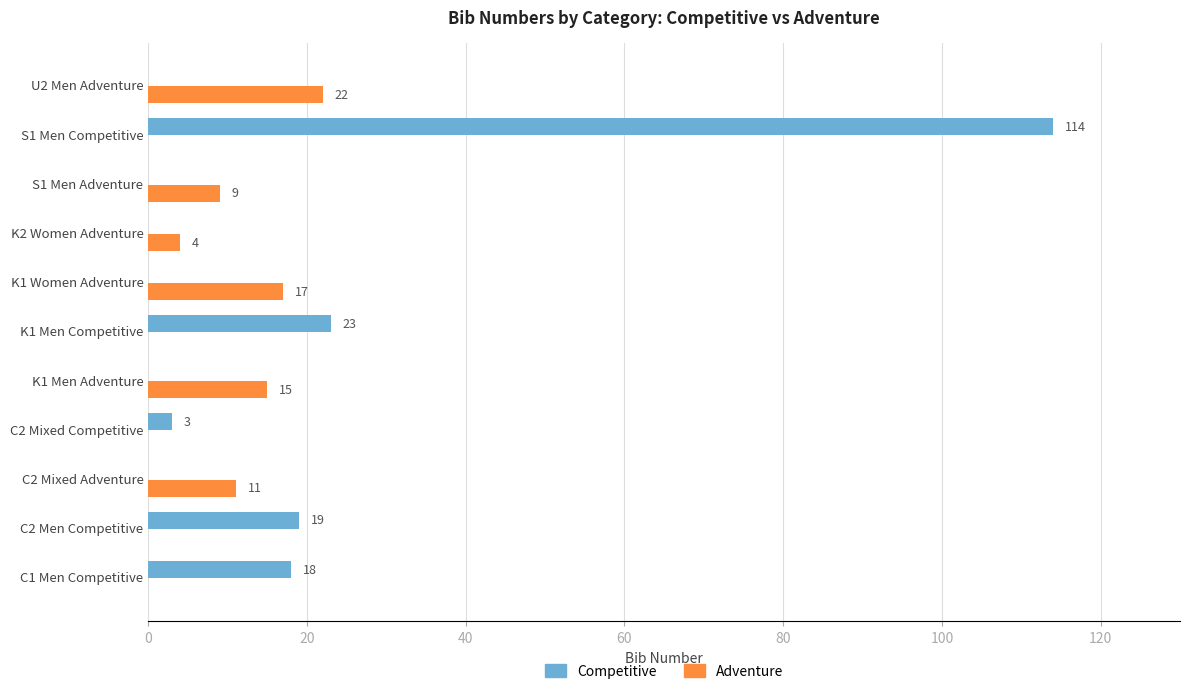

True or false: Competitive has a value of 0 at S1 Men Adventure.

True